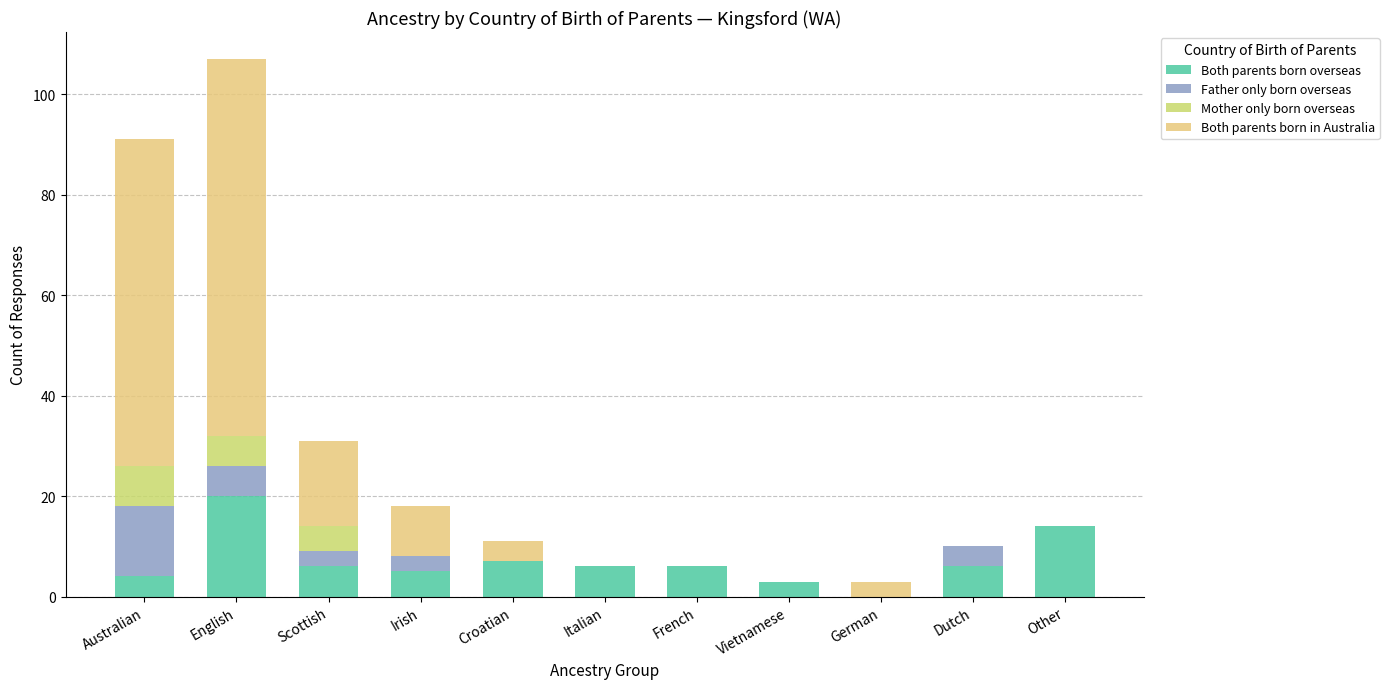

At how many categories does at least one series exceed 58?

2